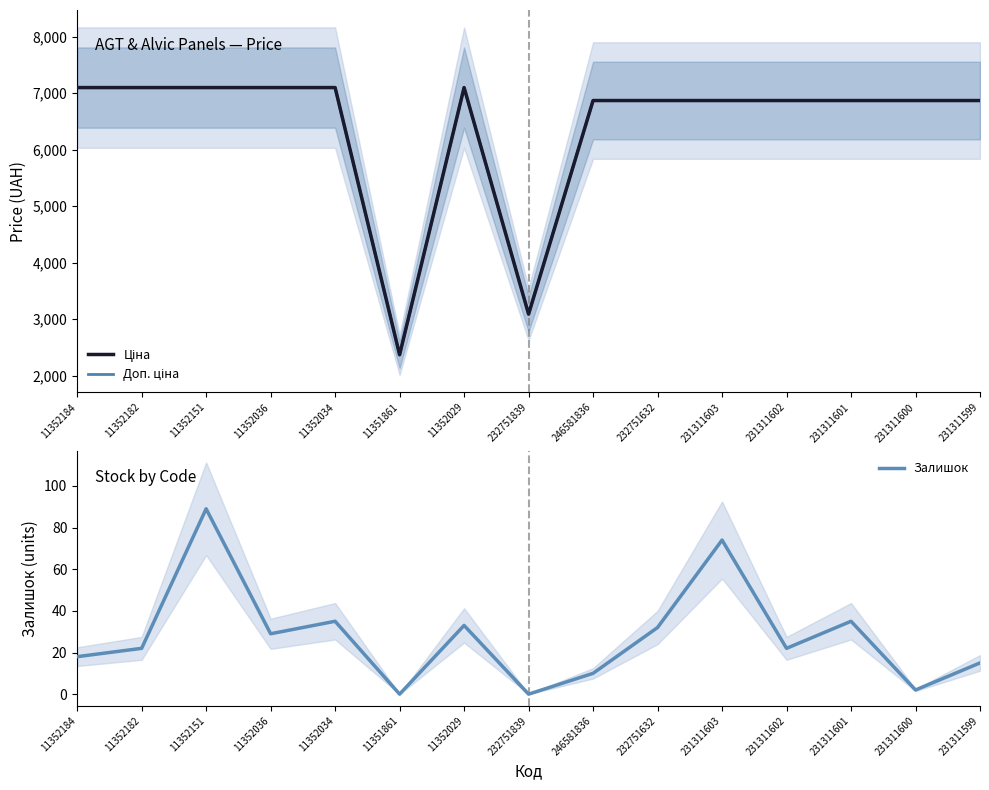

The value of Залишок at 11352029 is 33.0. True or false?

True